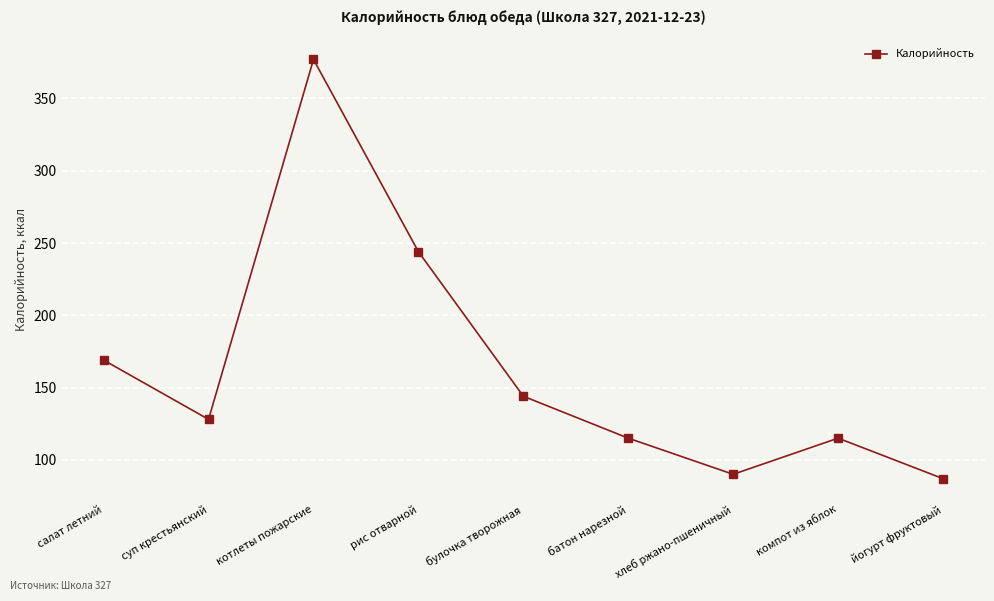

Approximately how many times larger is the value at суп крестьянский compared to салат летний?

0.8